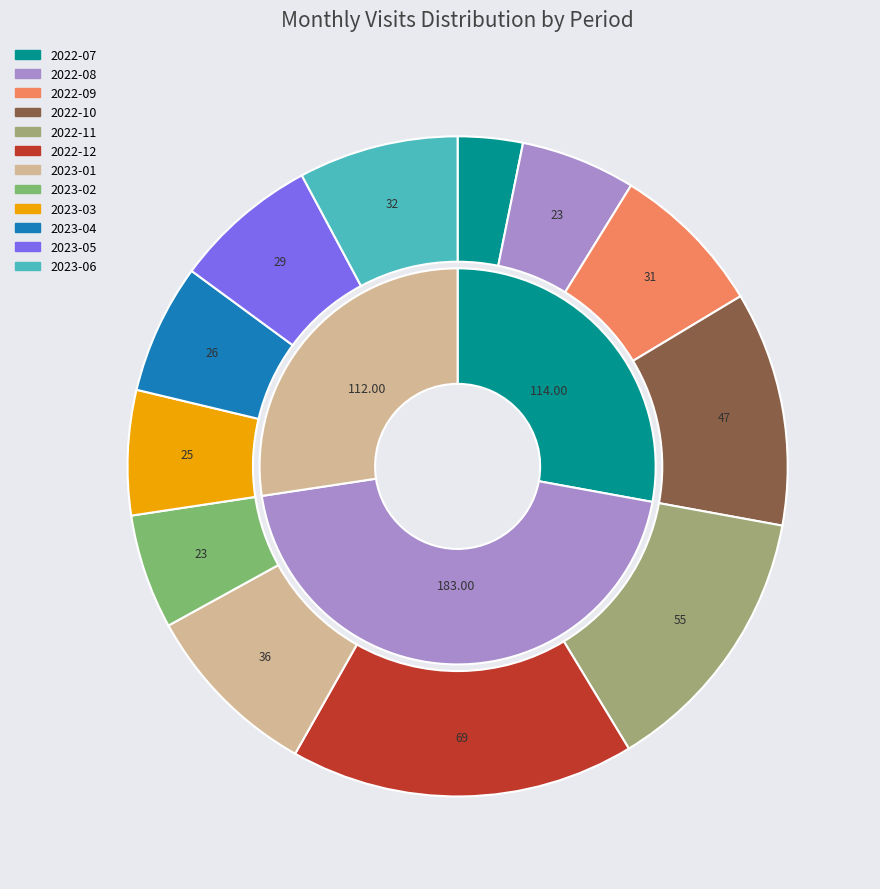

To the nearest percent, what portion does 2022-08 represent?

6%